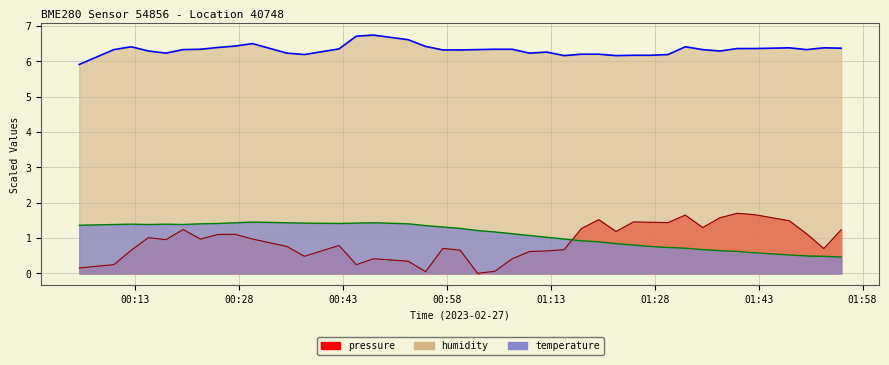

At which category does humidity reach its first local peak?

2023-02-27T00:12:25